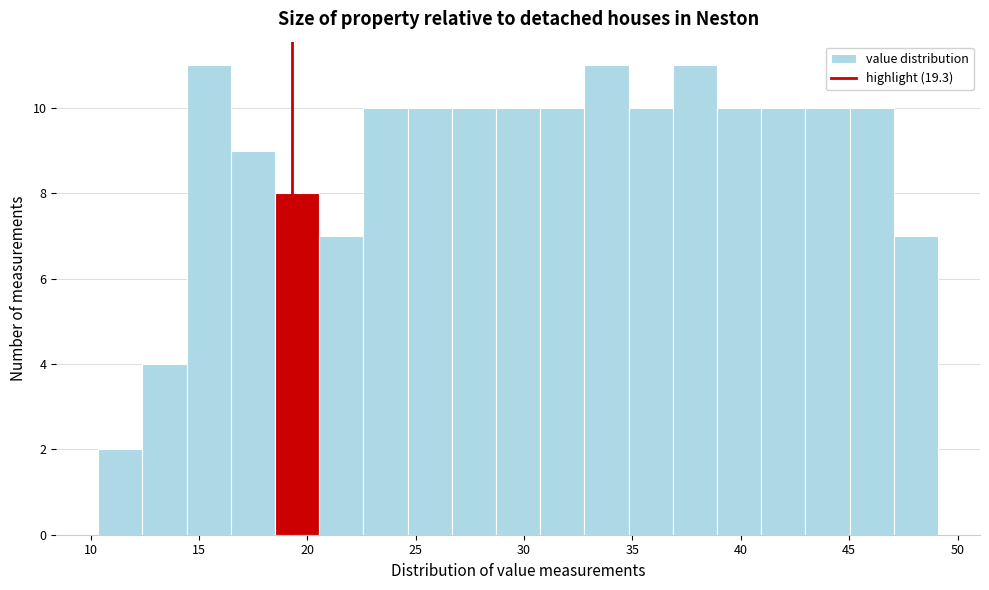

Reading left to right, transcribe this chart: for each bar, give the range it covers on the x-axis and its height. Neither the bar edges nor the heights are printed on the chart, so give them approximately, as read against the axes.

10.5 to 12.5: 2
12.5 to 14.5: 4
14.5 to 16.5: 11
16.5 to 18.5: 9
18.5 to 20.5: 8
20.5 to 22.5: 7
22.5 to 24.5: 10
24.5 to 26.5: 10
26.5 to 28.5: 10
28.5 to 30.5: 10
30.5 to 33.0: 10
33.0 to 35.0: 11
35.0 to 37.0: 10
37.0 to 39.0: 11
39.0 to 41.0: 10
41.0 to 43.0: 10
43.0 to 45.0: 10
45.0 to 47.0: 10
47.0 to 49.0: 7